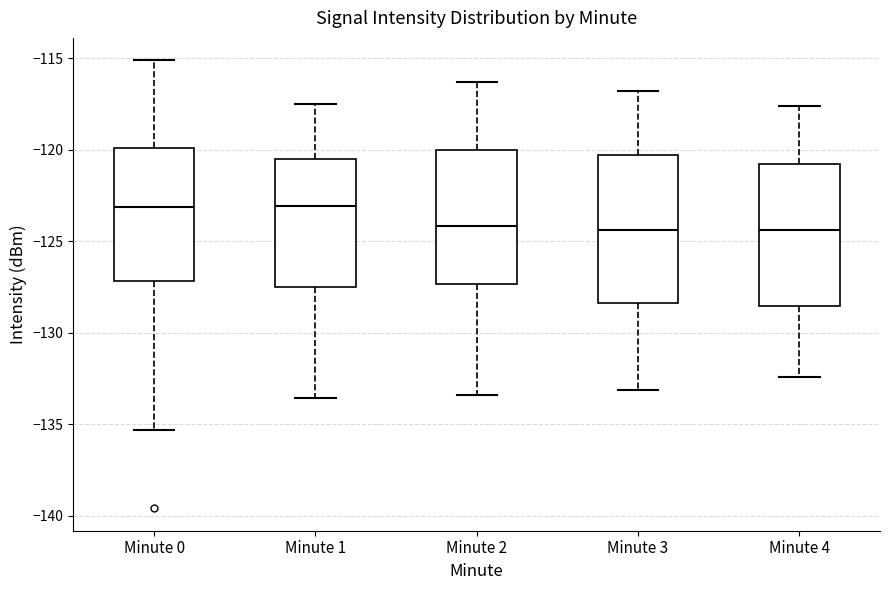

Reading left to right, transcribe this box plot: for each box, give where its median line is, the range the box spans, and where its two whiskers end, as read against the y-axis. The values are not printed on the chart, so give them approximately, as read against the axis.

Minute 0: median -123.0, box -127.0 to -120.0, whiskers -135.5 to -115.0
Minute 1: median -123.0, box -127.5 to -120.5, whiskers -133.5 to -117.5
Minute 2: median -124.0, box -127.5 to -120.0, whiskers -133.5 to -116.5
Minute 3: median -124.5, box -128.5 to -120.5, whiskers -133.0 to -117.0
Minute 4: median -124.5, box -128.5 to -121.0, whiskers -132.5 to -117.5